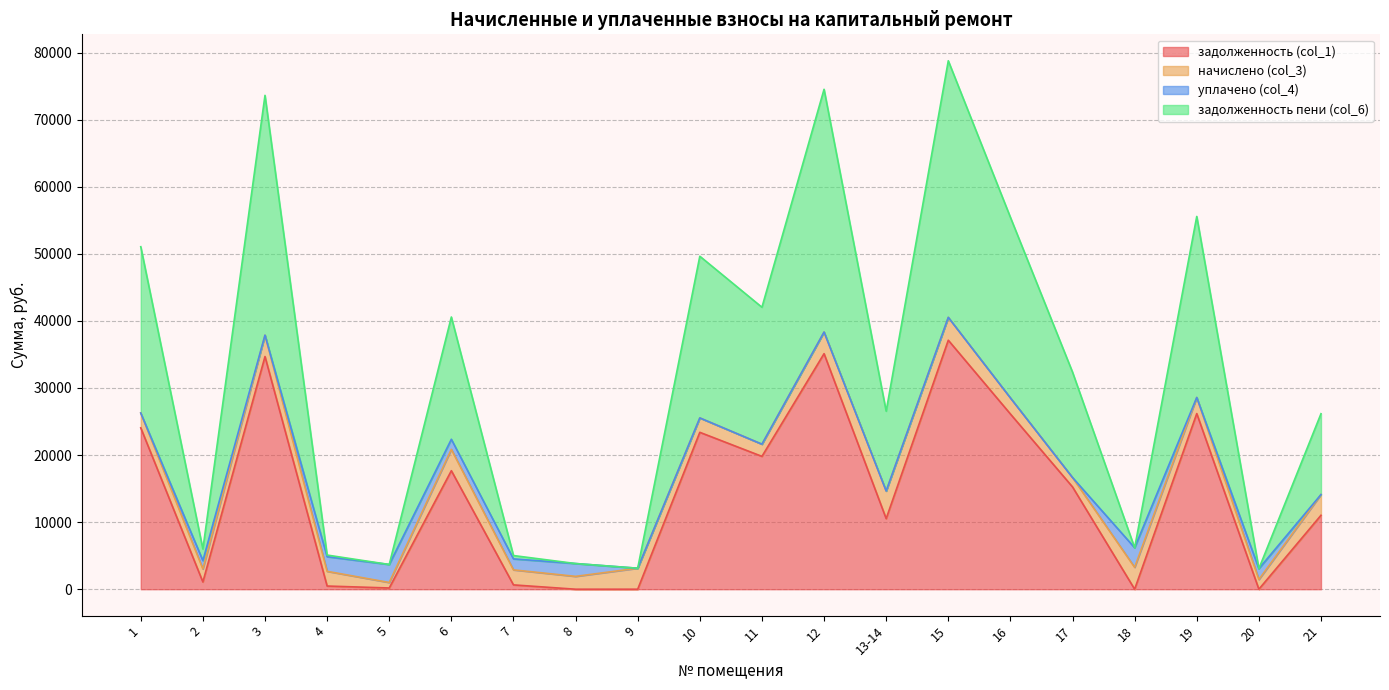

What is the label of the 3rd point from the left?

3